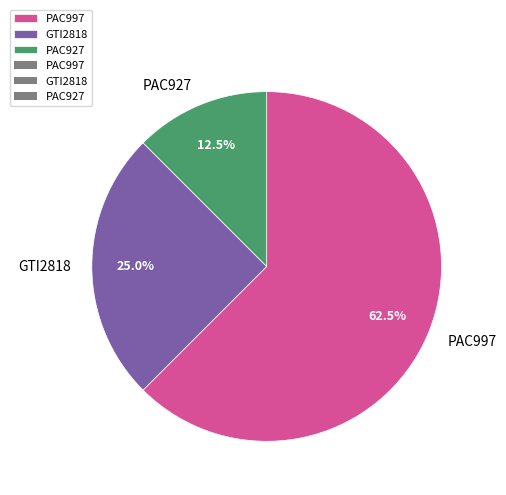

Count the number of slices in the pie.

3